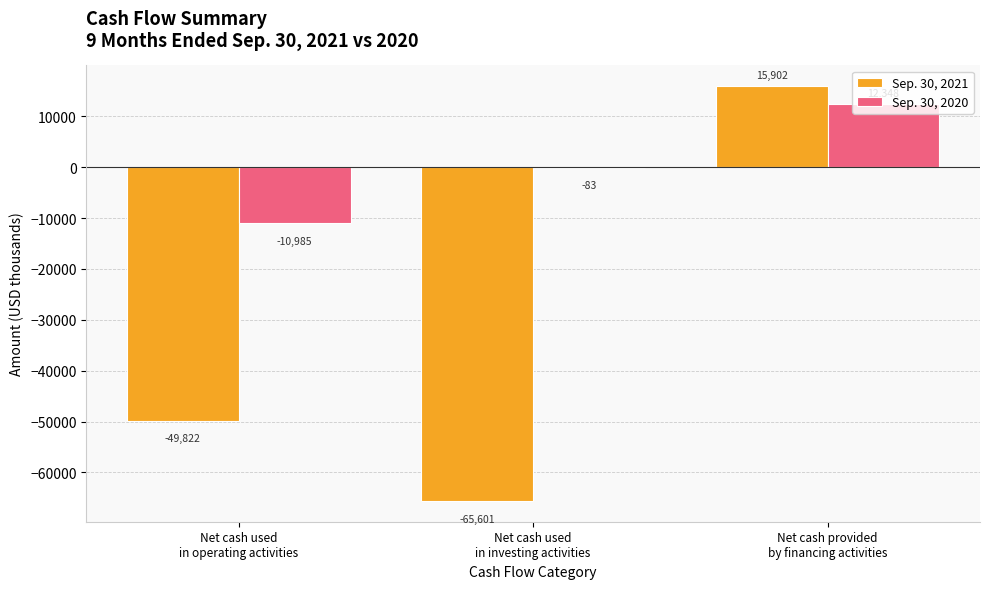

Between Net cash used
in operating activities and Net cash used
in investing activities, which series saw the biggest shift?

Sep. 30, 2021